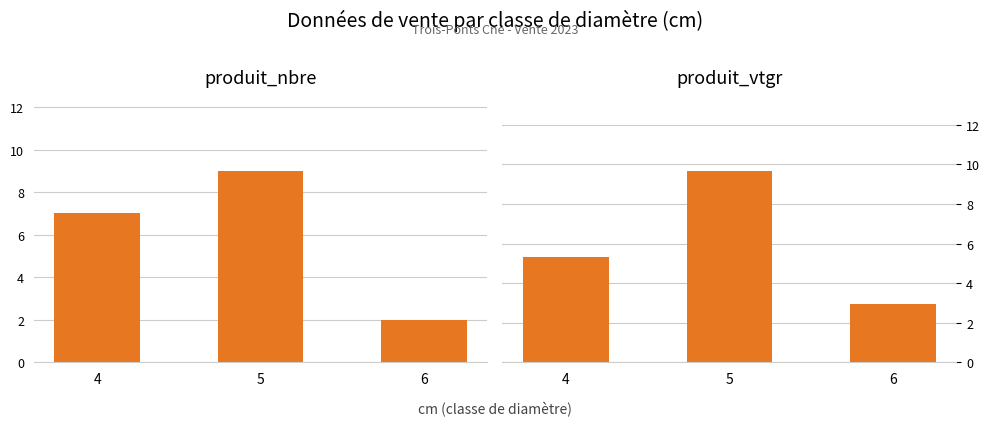

Is it true that produit_nbre equals 2.0 at 6?

True